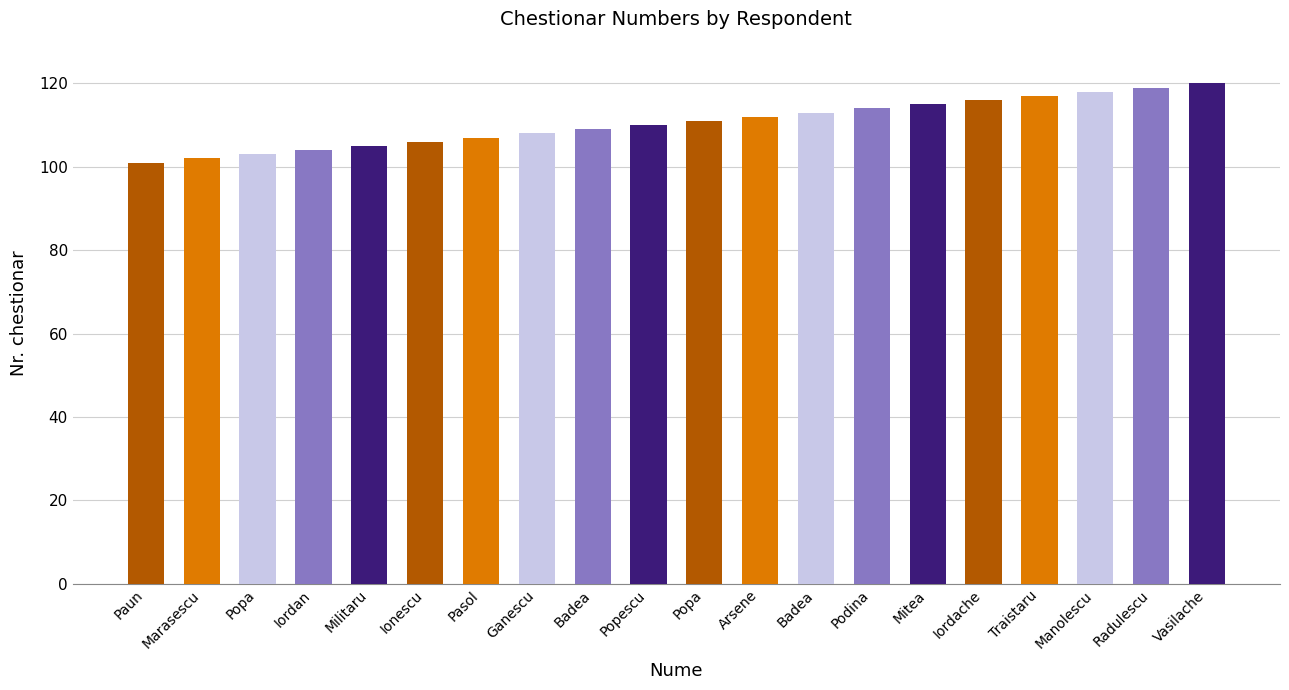

List the labels in order of value, largest first.

Vasilache, Radulescu, Manolescu, Traistaru, Iordache, Mitea, Podina, Badea, Arsene, Popa, Popescu, Badea, Ganescu, Pasol, Ionescu, Militaru, Iordan, Popa, Marasescu, Paun